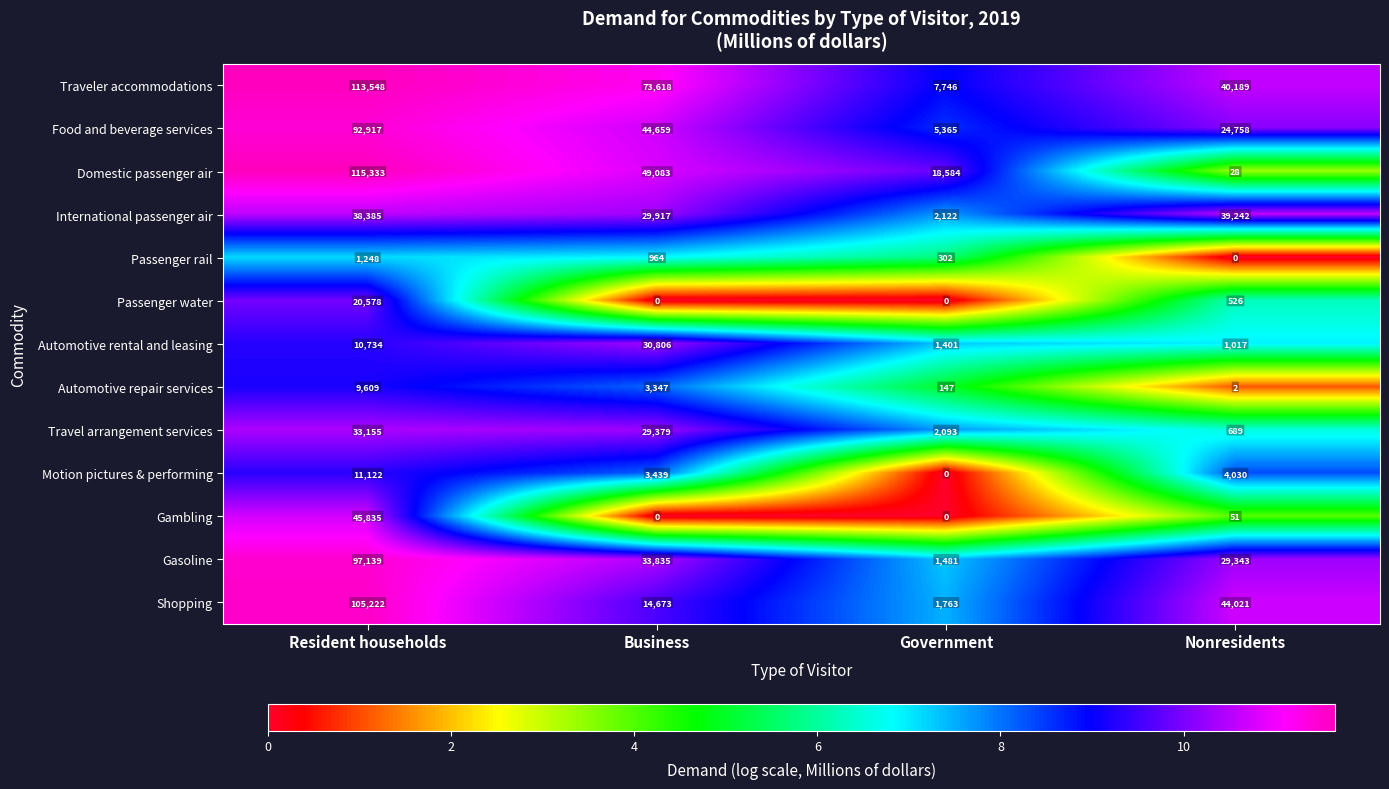

At how many categories does at least one series exceed 2?

4